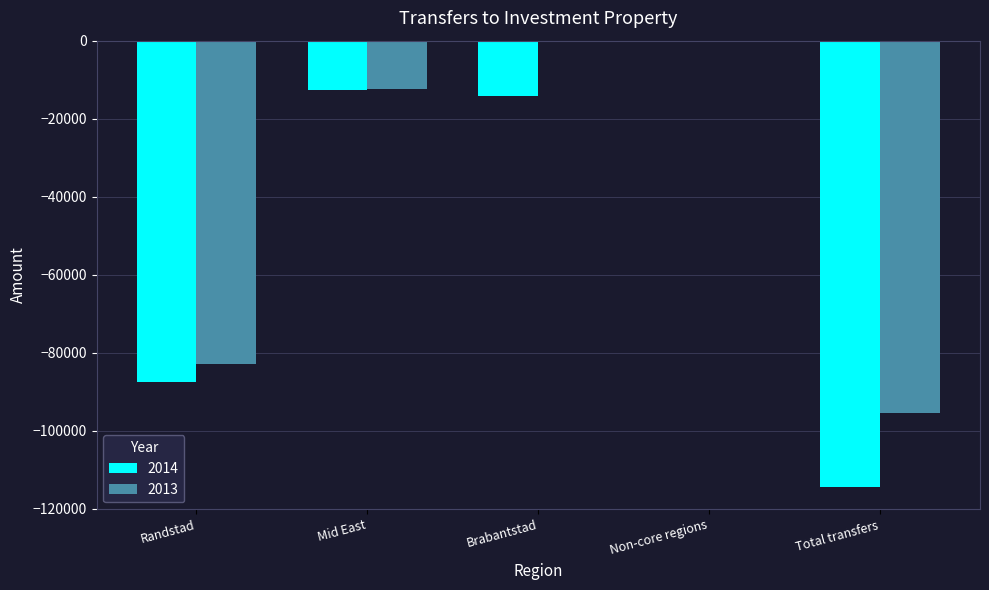

Is the value of 2013 at Randstad greater than the value of 2014 at Non-core regions?

No